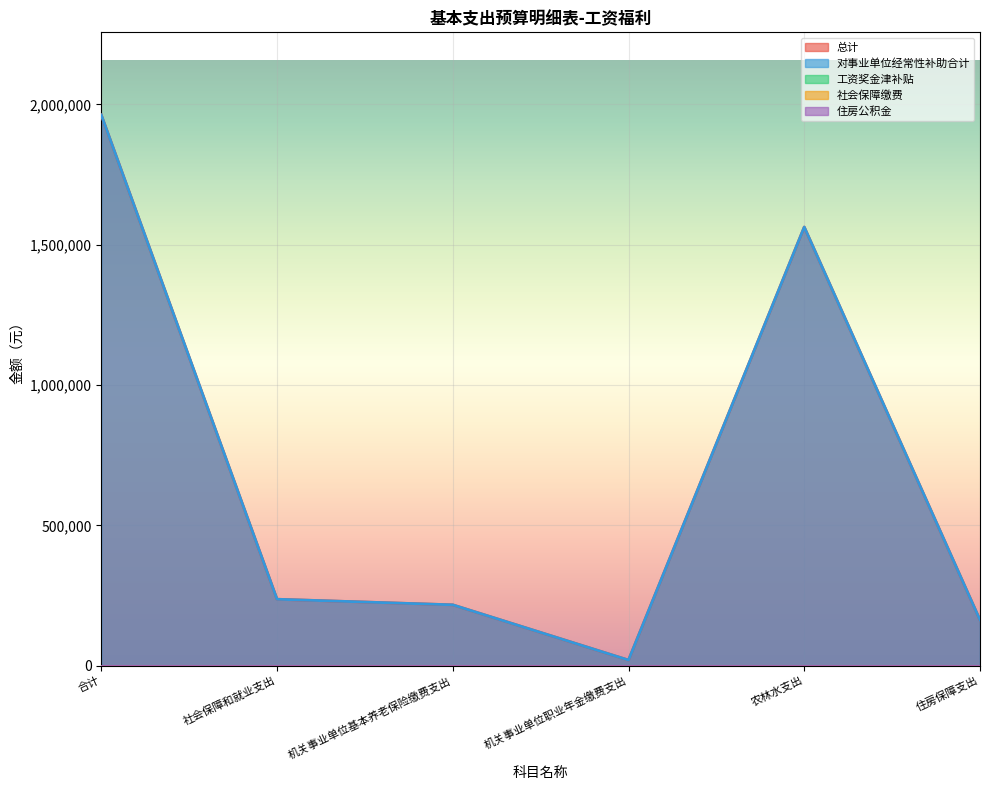

Does the chart display data point markers on the line(s)?

No